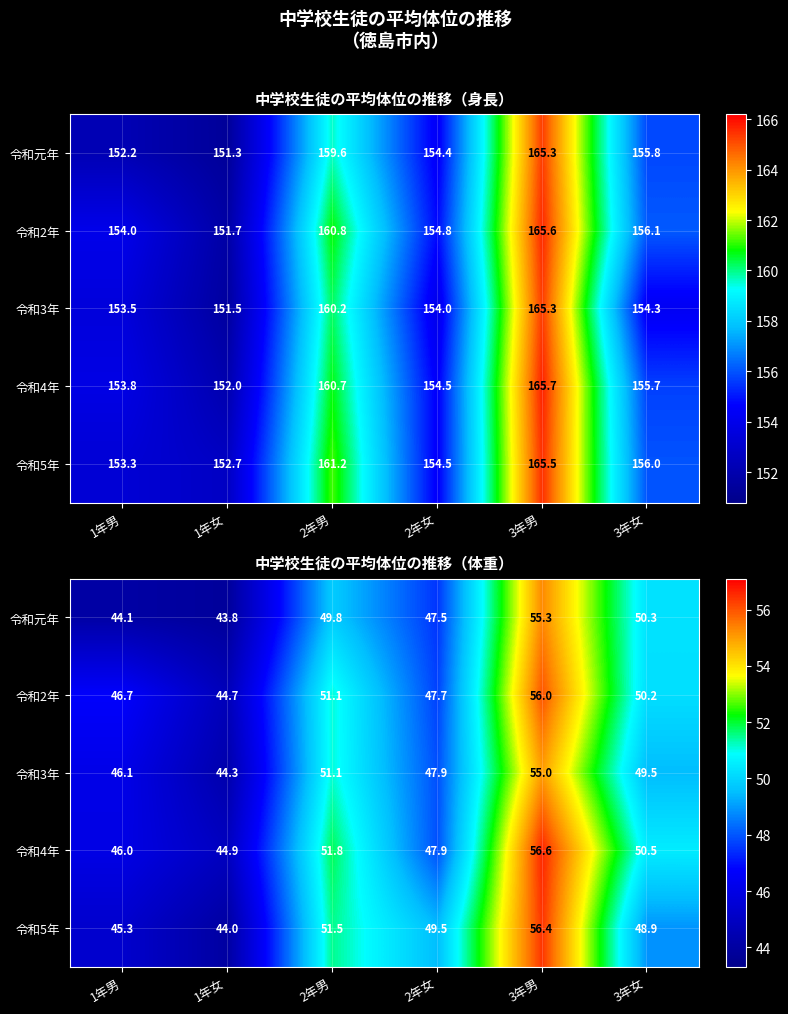

List the series in order of their peak value, lowest first.

令和3年, 令和元年, 令和2年, 令和5年, 令和4年